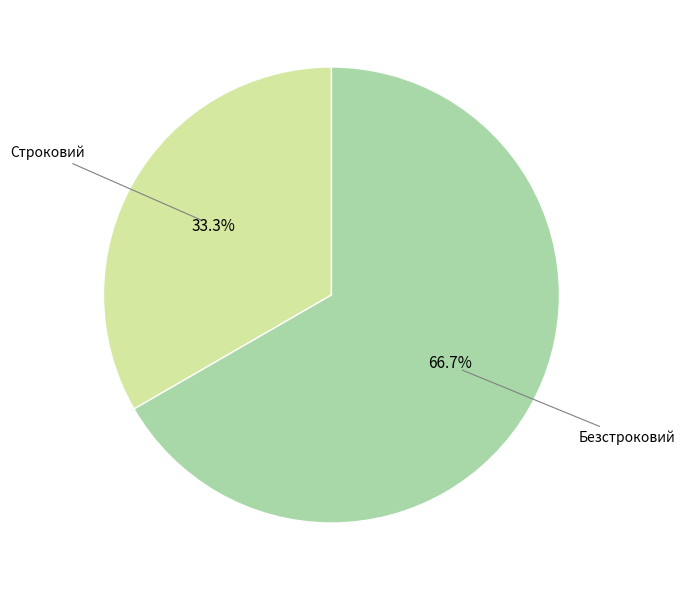

Is there a majority slice in this chart?

Yes